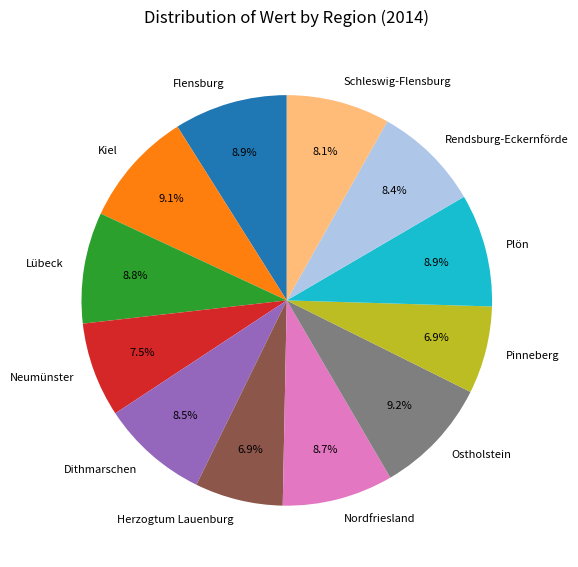

Between Dithmarschen and Neumünster, which is larger?

Dithmarschen